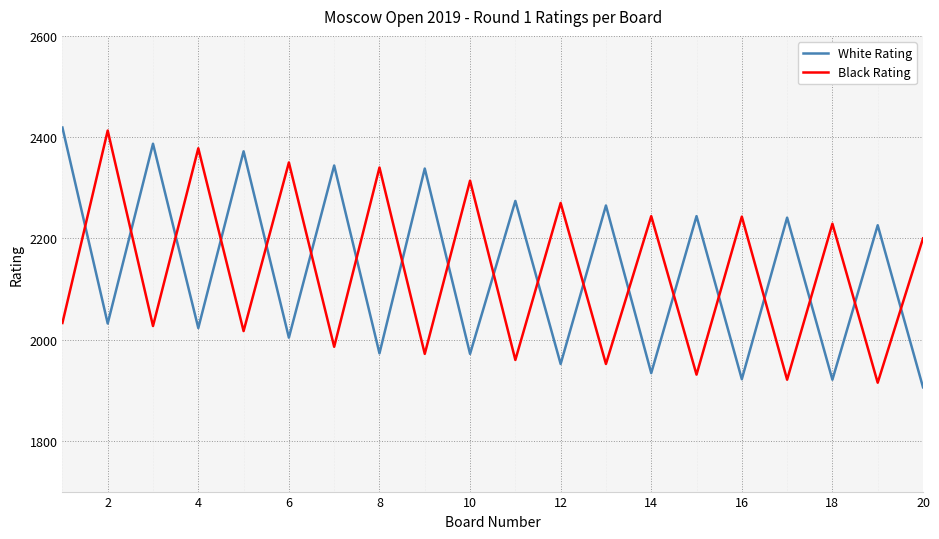

What is the difference between the maximum and minimum values in the White Rating series?

513